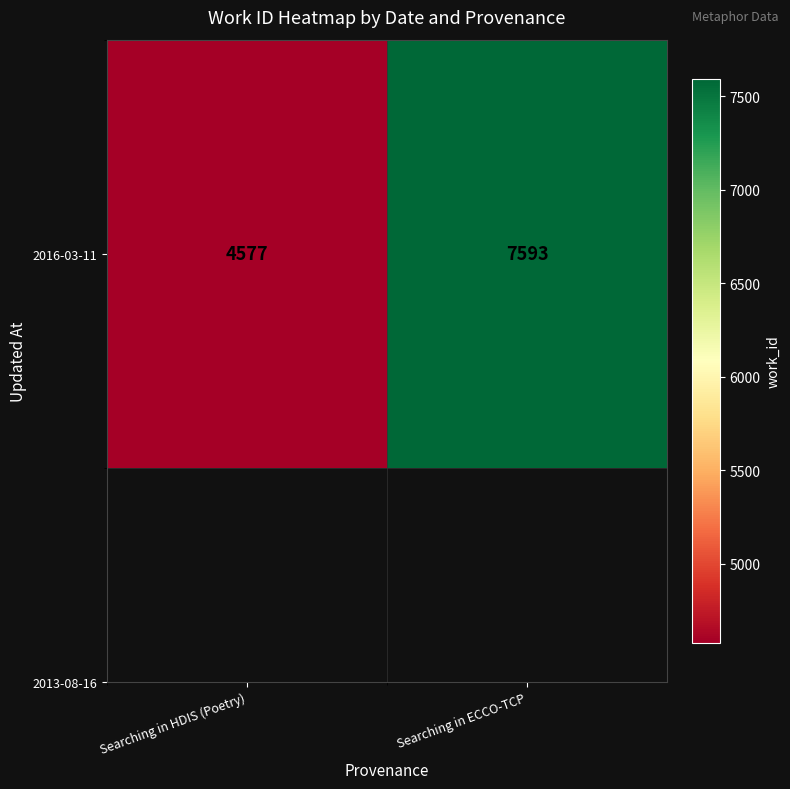

What is the minimum value shown in the chart?

4577